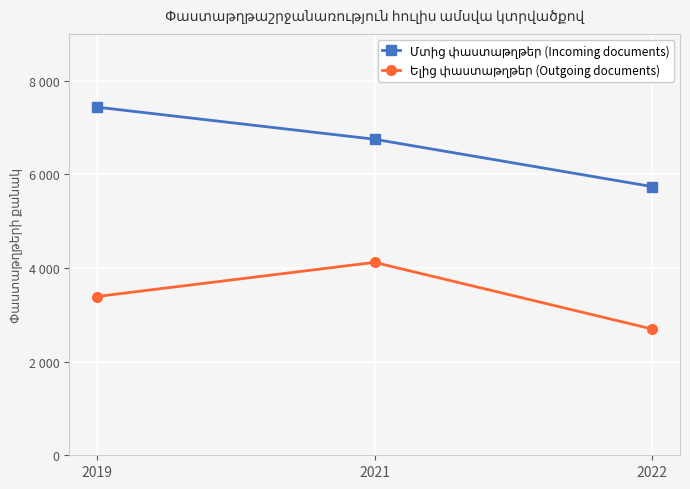

At how many categories does at least one series exceed 3216?

3